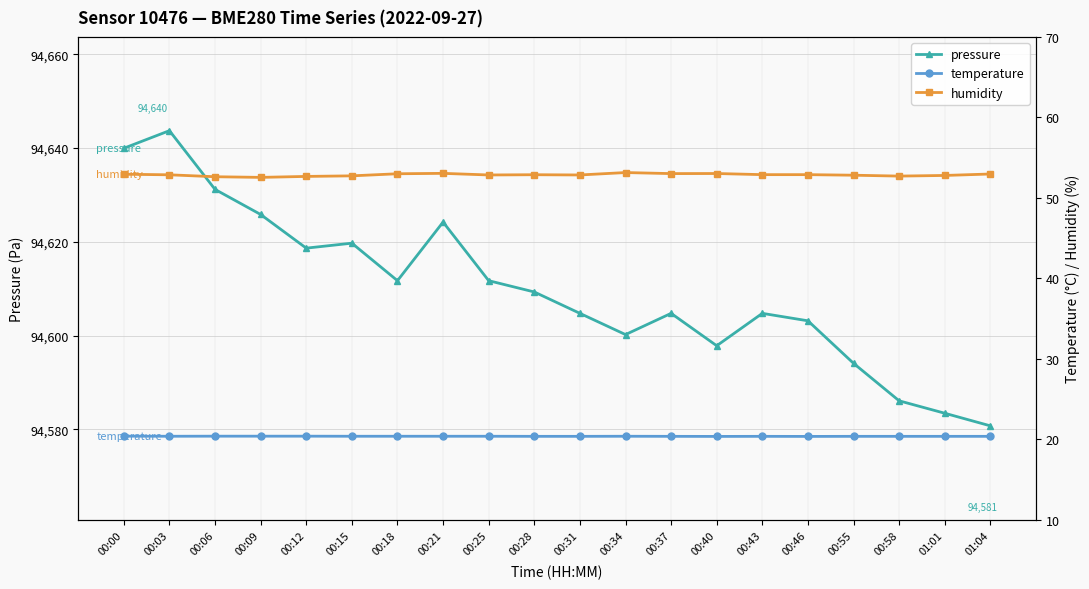

What is the total value across all series at 00:12?

94691.7